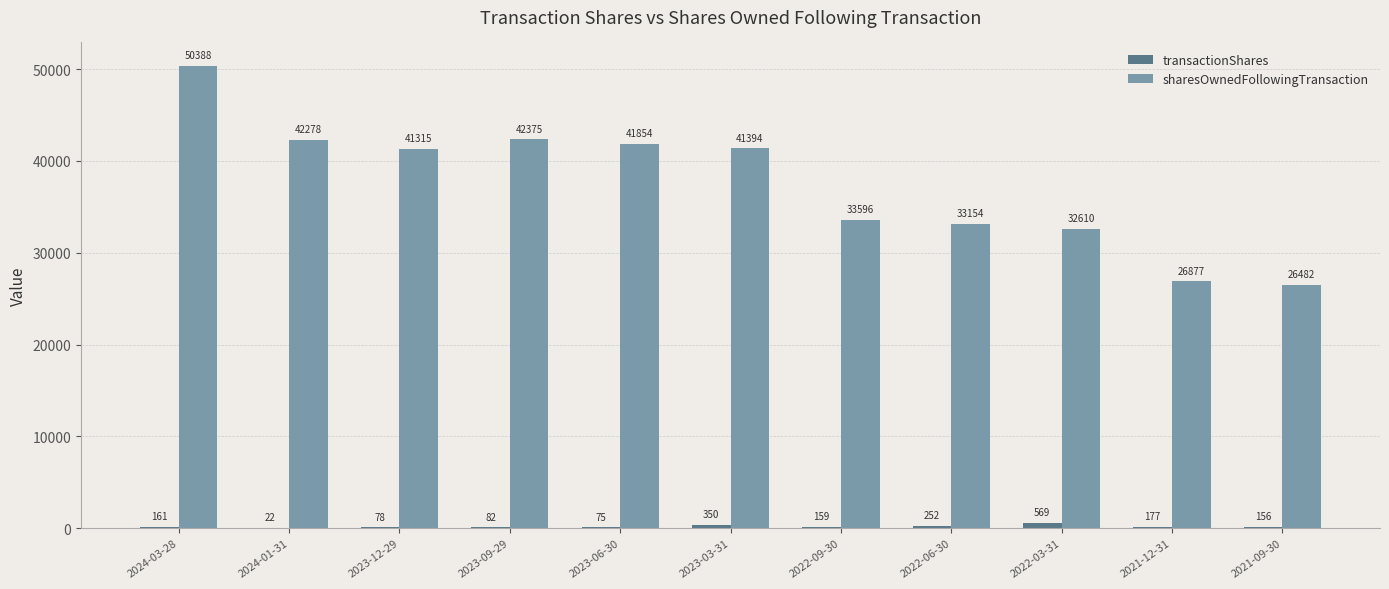

Which series has the widest spread of values?

sharesOwnedFollowingTransaction